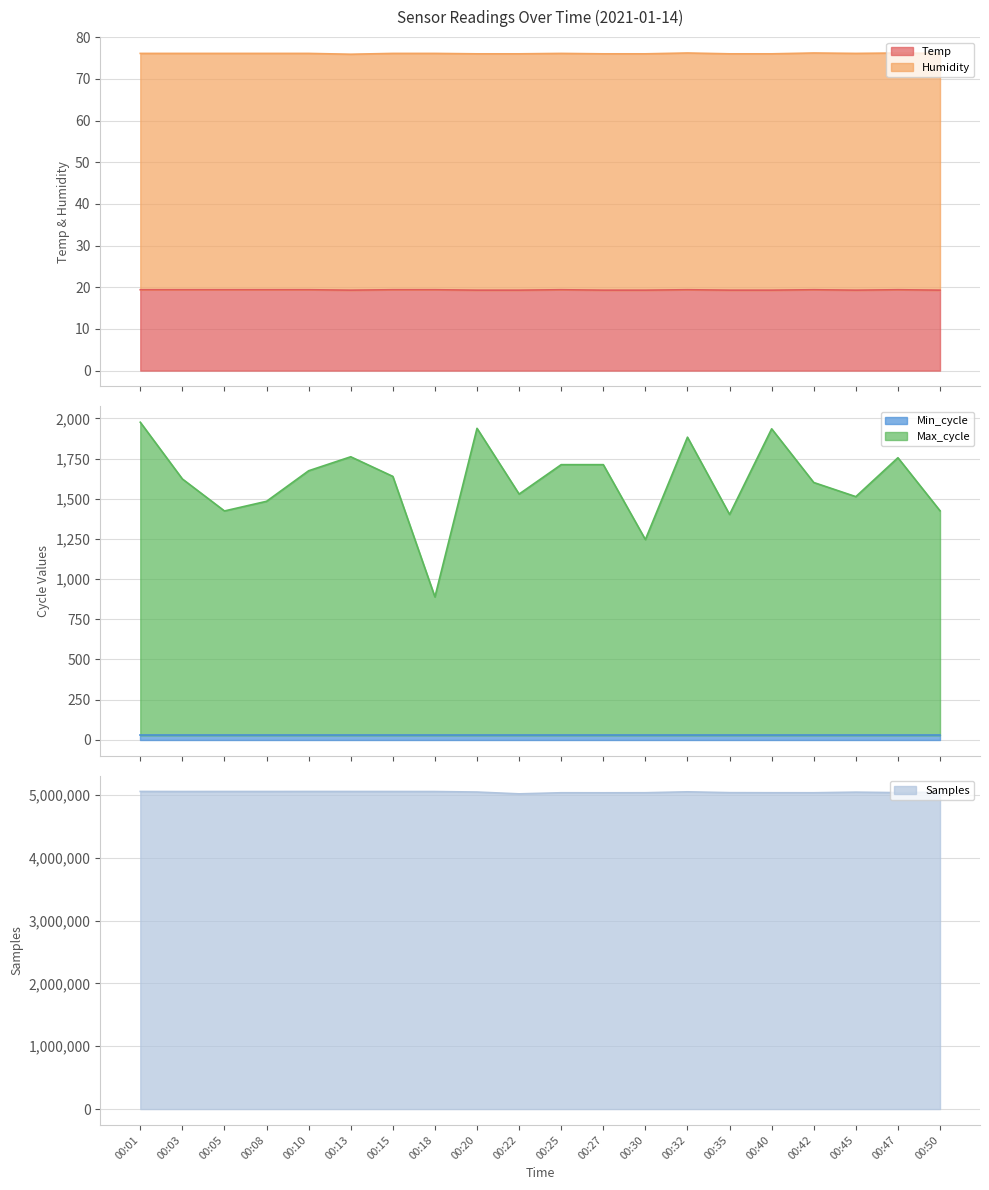

What is the average value of the Temp series?

19.4